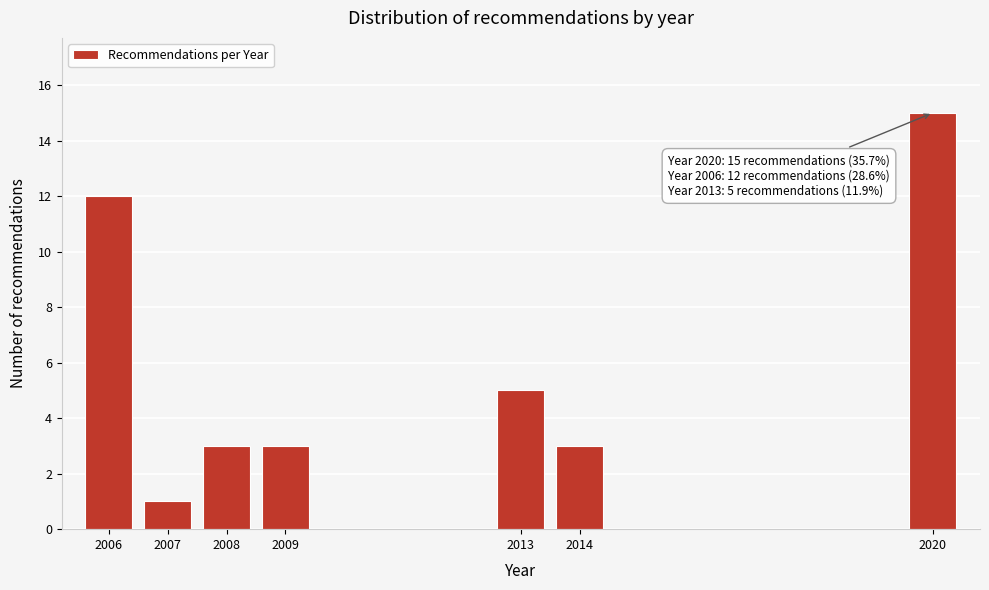

Reading left to right, what are all the values shown in this chart?

2006=12	2007=1	2008=3	2009=3	2013=5	2014=3	2020=15